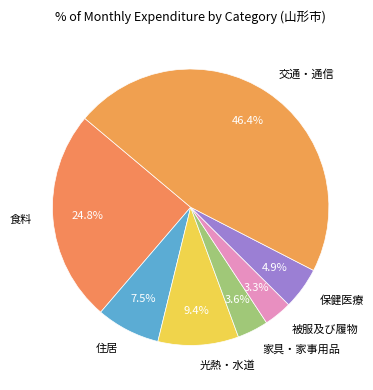

True or false: 住居 accounts for 14% of the total.

False